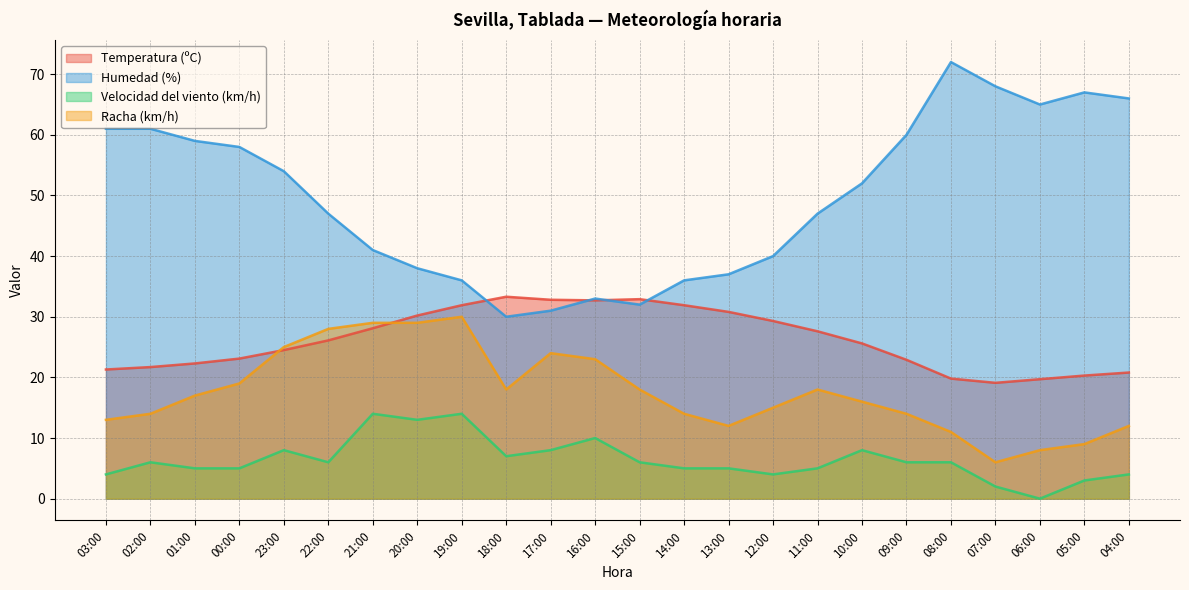

Which series has the largest total across all categories?

Humedad (%)